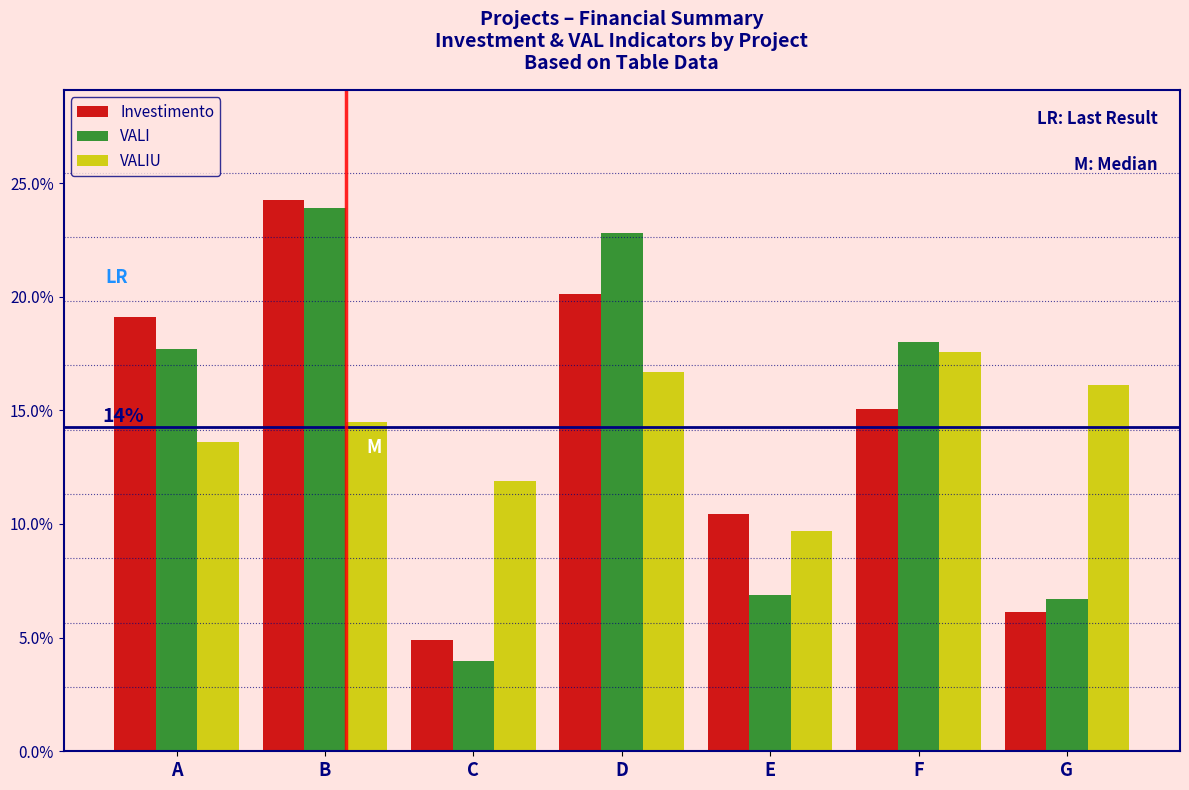

Does the chart contain stacked bars?

No